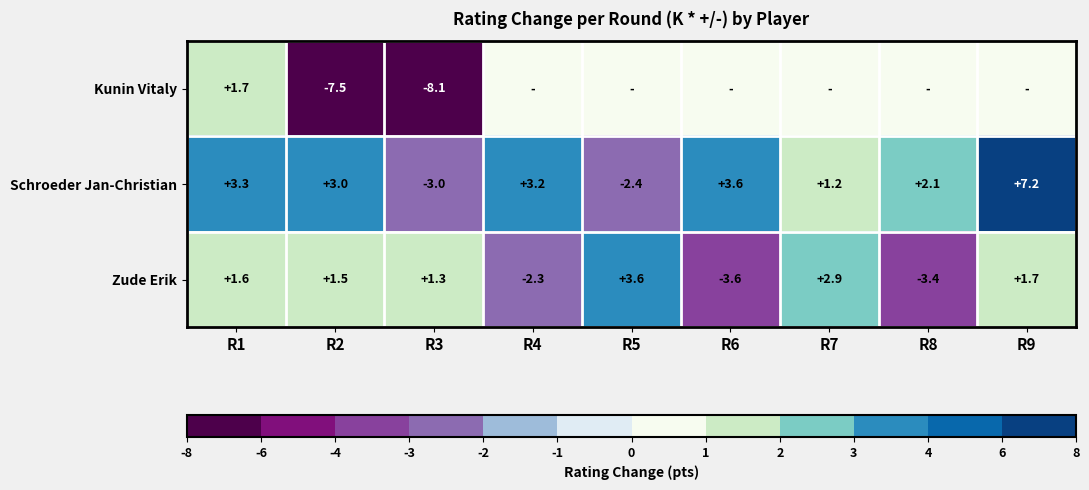

How many distinct data groups are displayed?

3